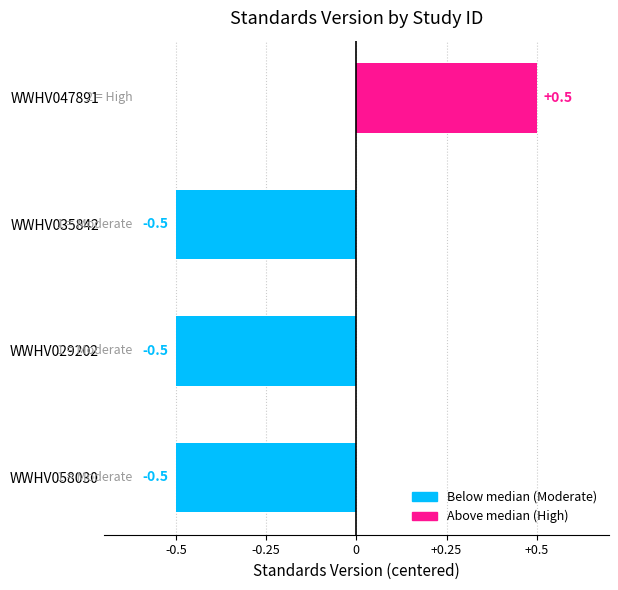

Is it true that the value at WWHV047891 is 0.2?

False